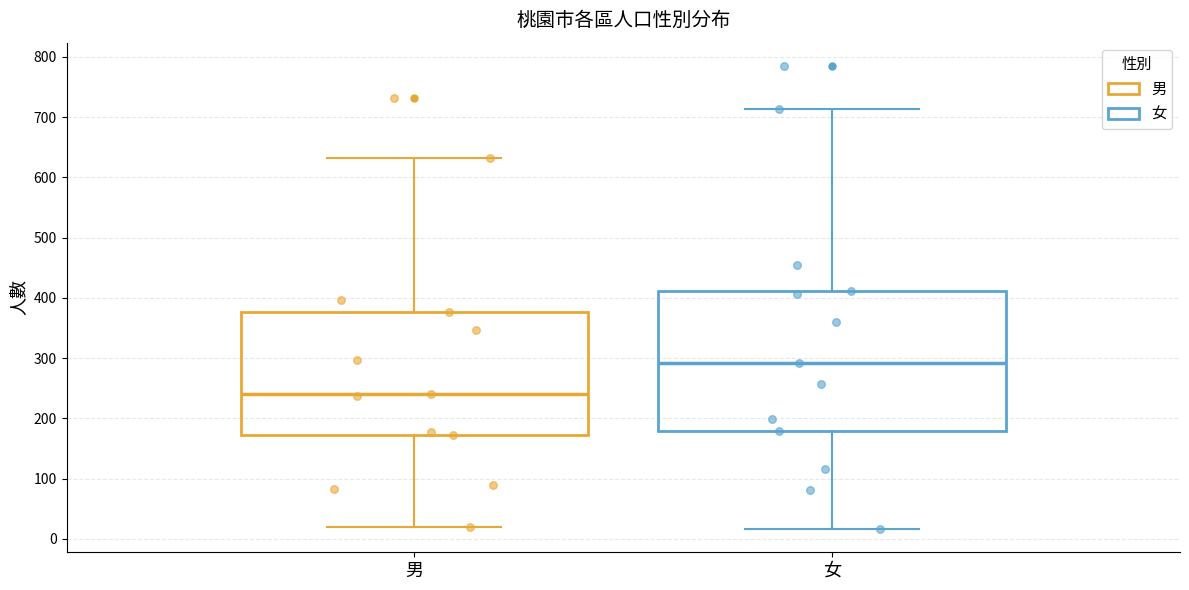

Where does the upper whisker of the box for 男 end on the y-axis? The values are not printed on the chart, so give them approximately, as read against the axis.

630